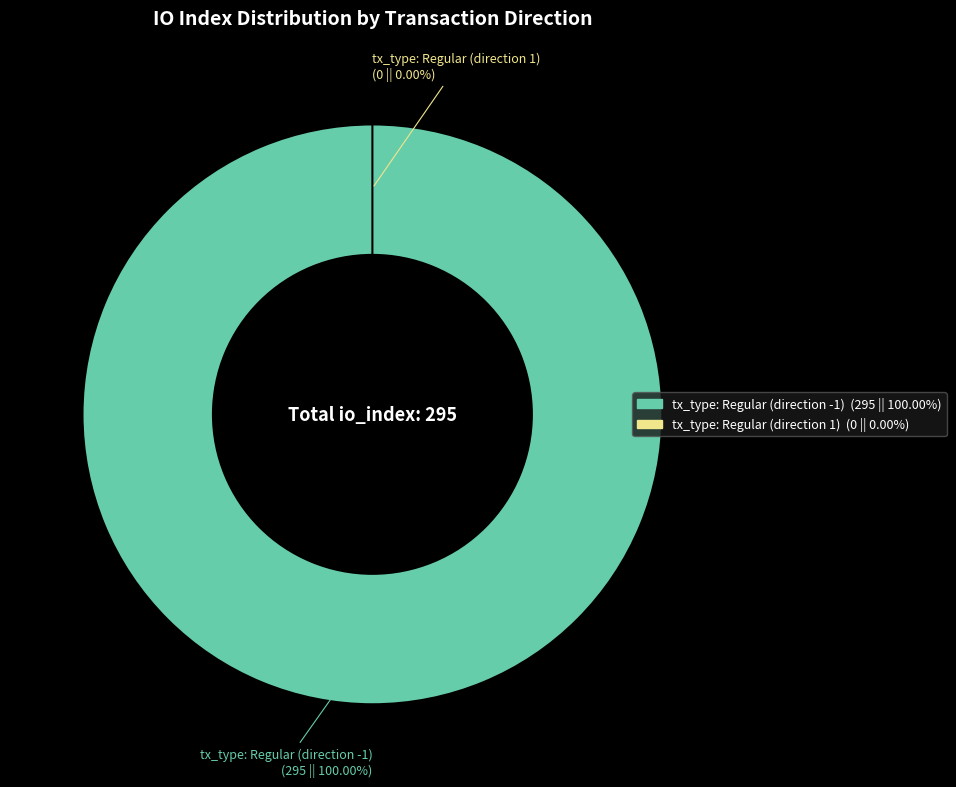

Which category has the biggest portion of the pie?

tx_type: Regular (direction -1)